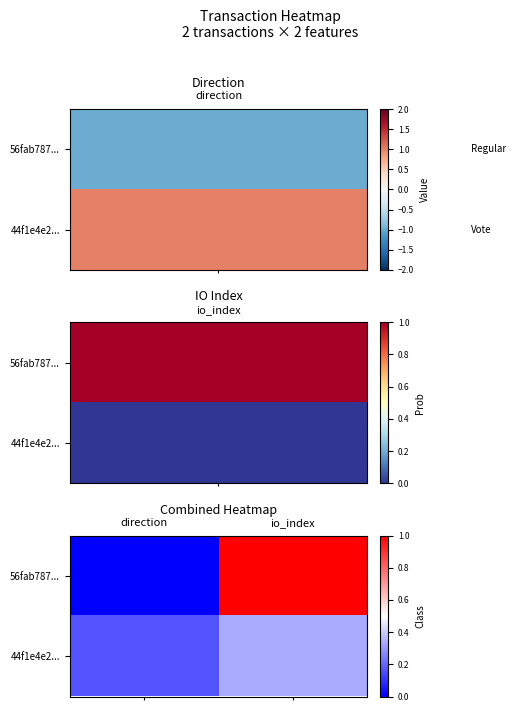

Which label corresponds to the smallest value in the chart?

direction